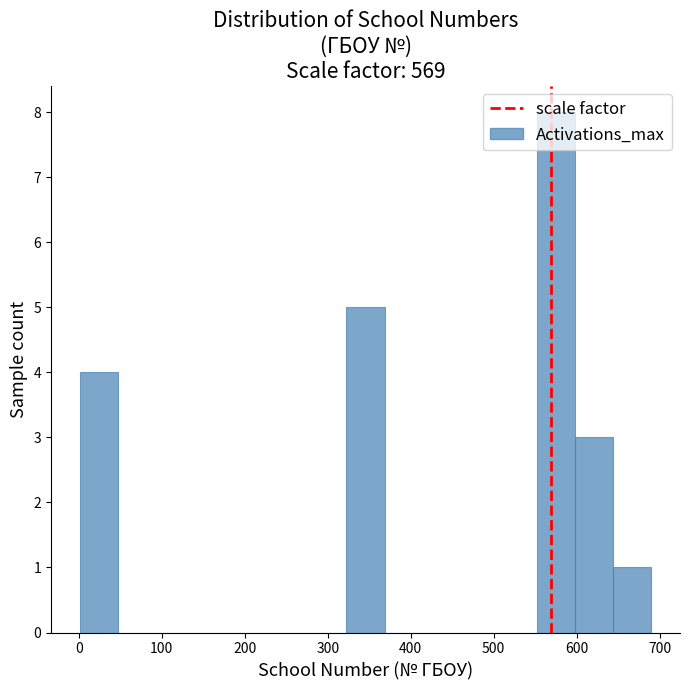

What is the height of the bar covering 0 to 50 on the x-axis? Neither the bar edges nor the heights are printed on the chart, so give them approximately, as read against the axes.

4